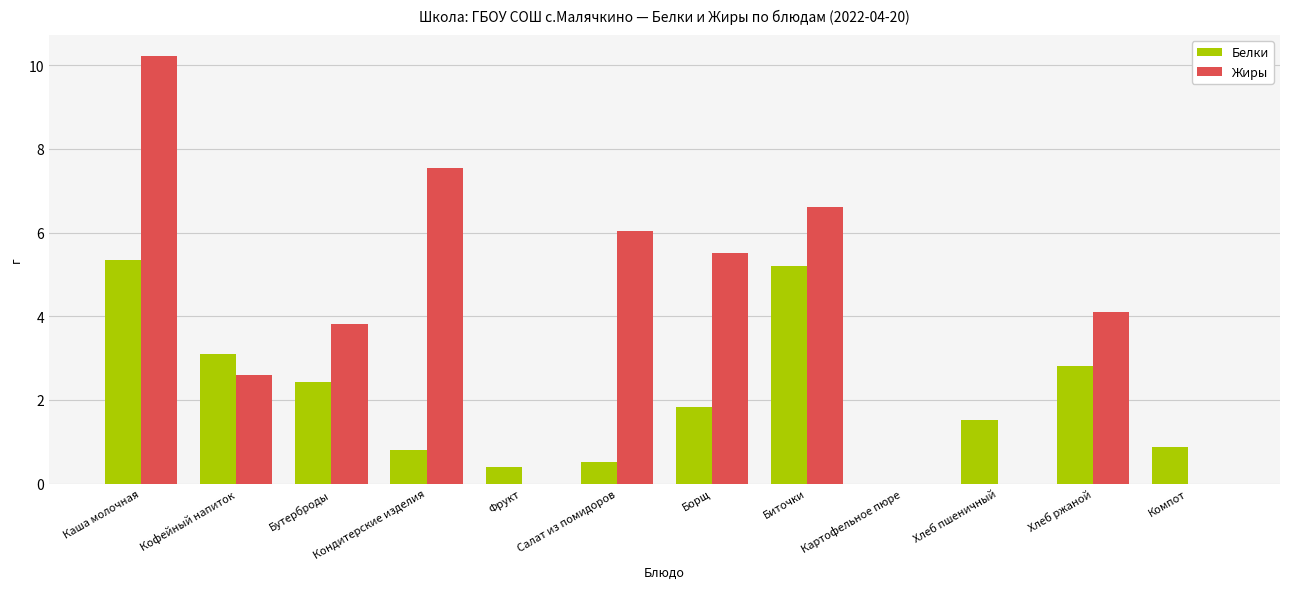

At which category is the sum across all series the highest?

Каша молочная